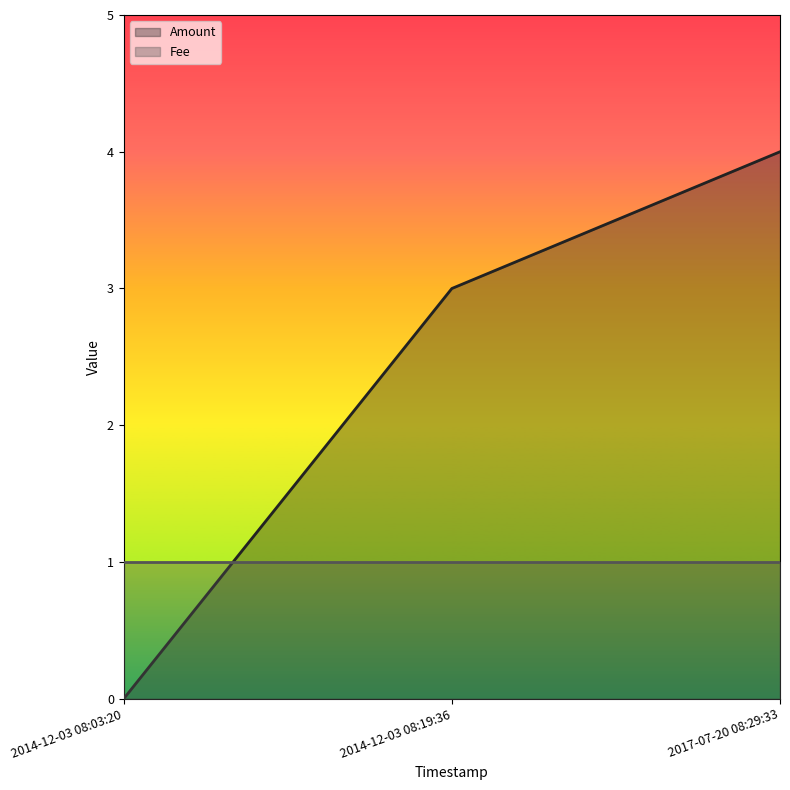

Rank the categories by value from lowest to highest.

2014-12-03 08:03:20, 2014-12-03 08:19:36, 2017-07-20 08:29:33